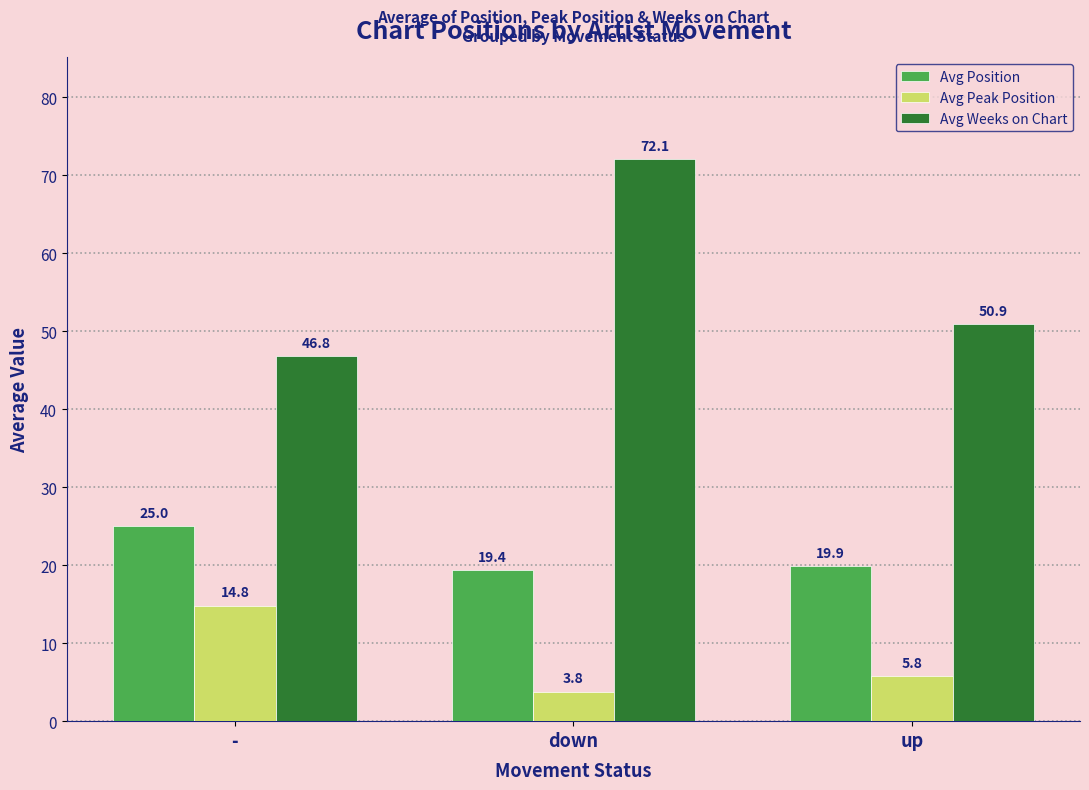

How many bars are there in total?

9